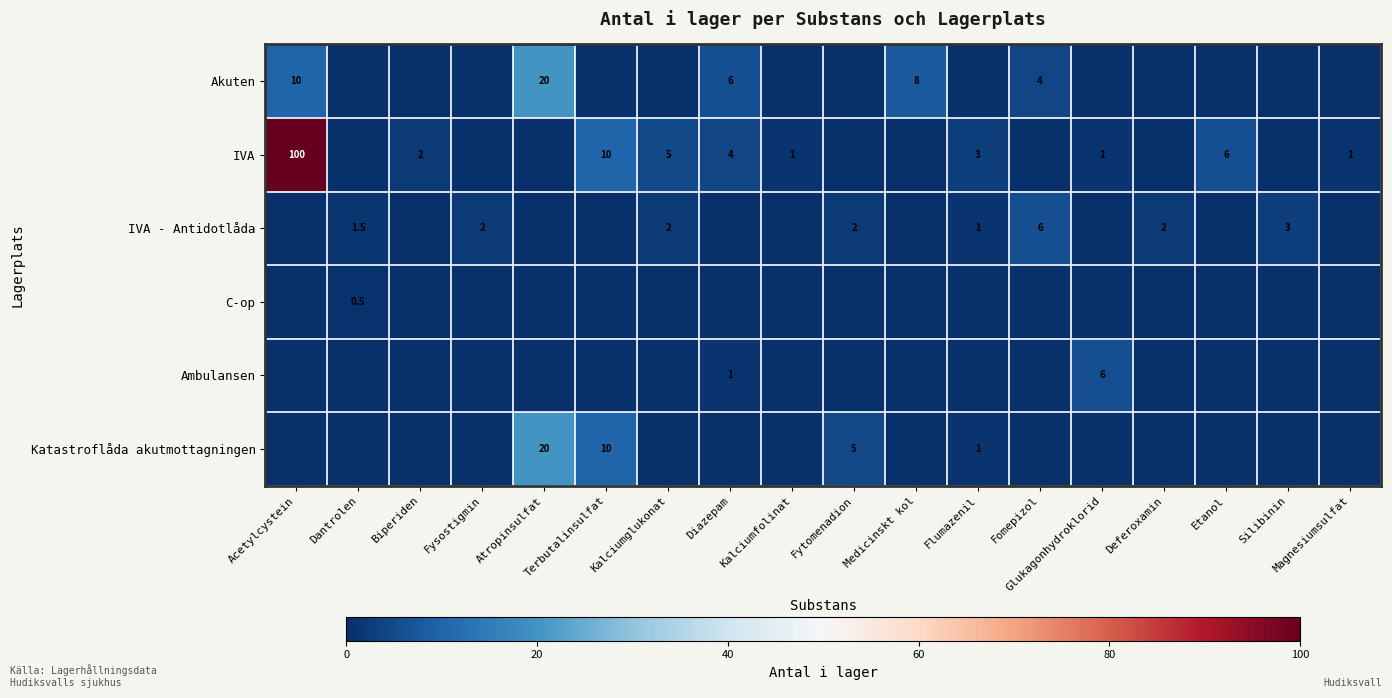

The value of IVA - Antidotlåda at Kalciumglukonat is 3.4. True or false?

False